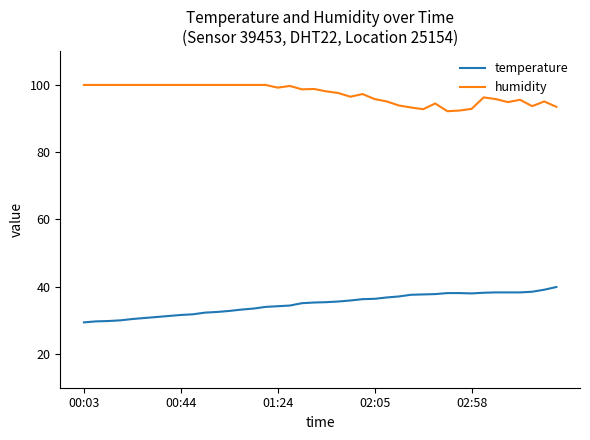

True or false: temperature and humidity cross at least once.

False